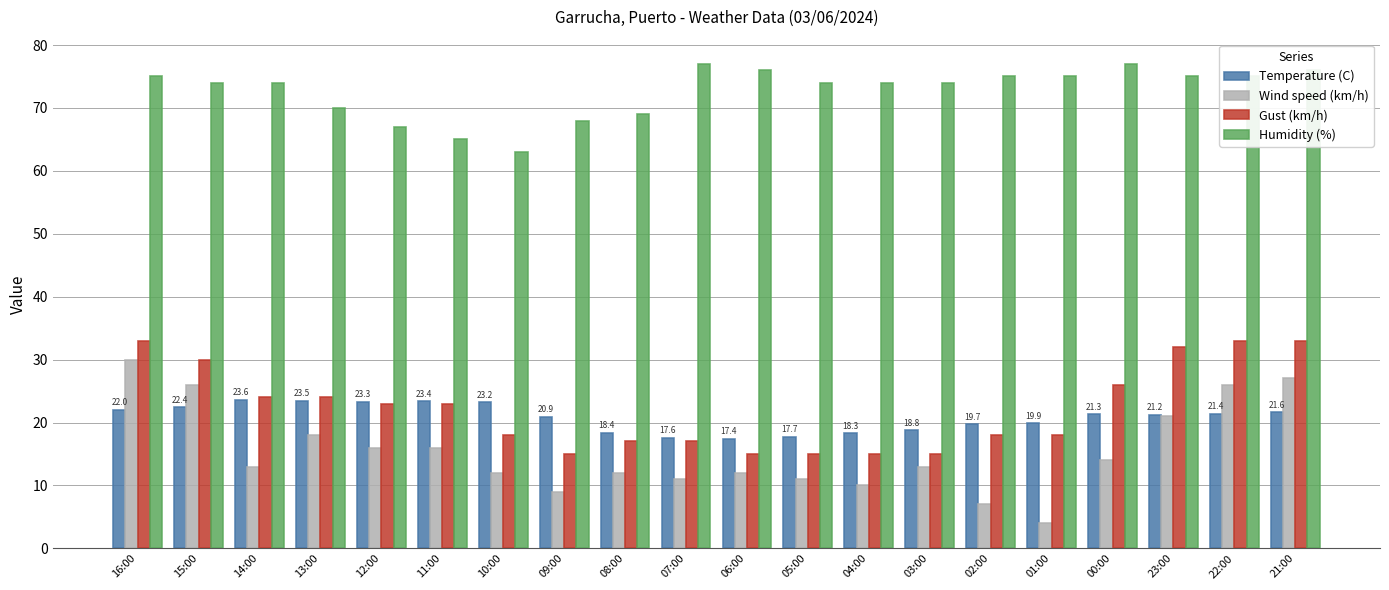

Count the number of data series in this chart.

4